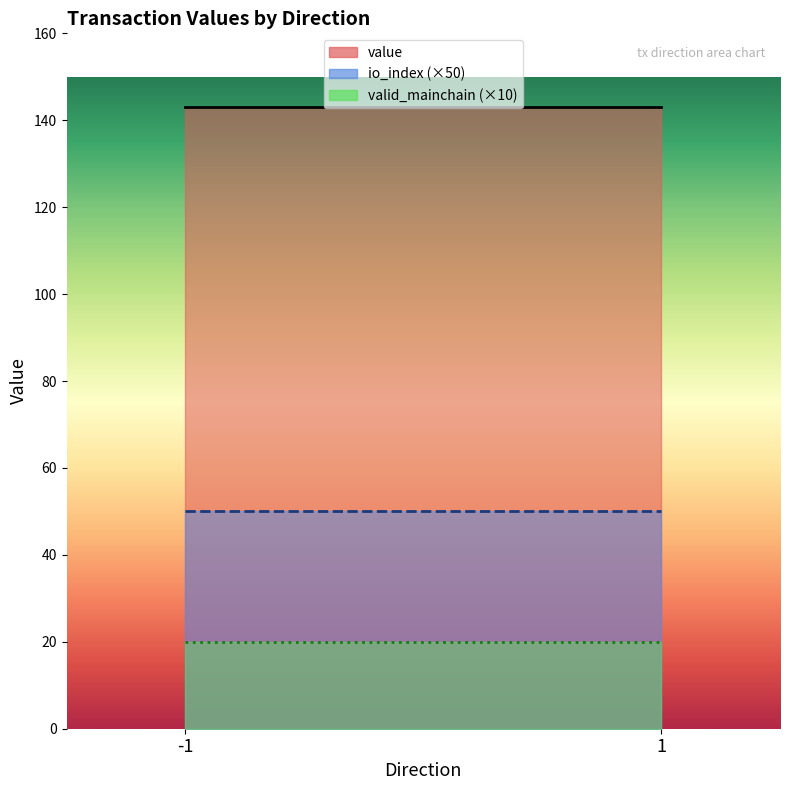

At how many categories does at least one series exceed 68?

2